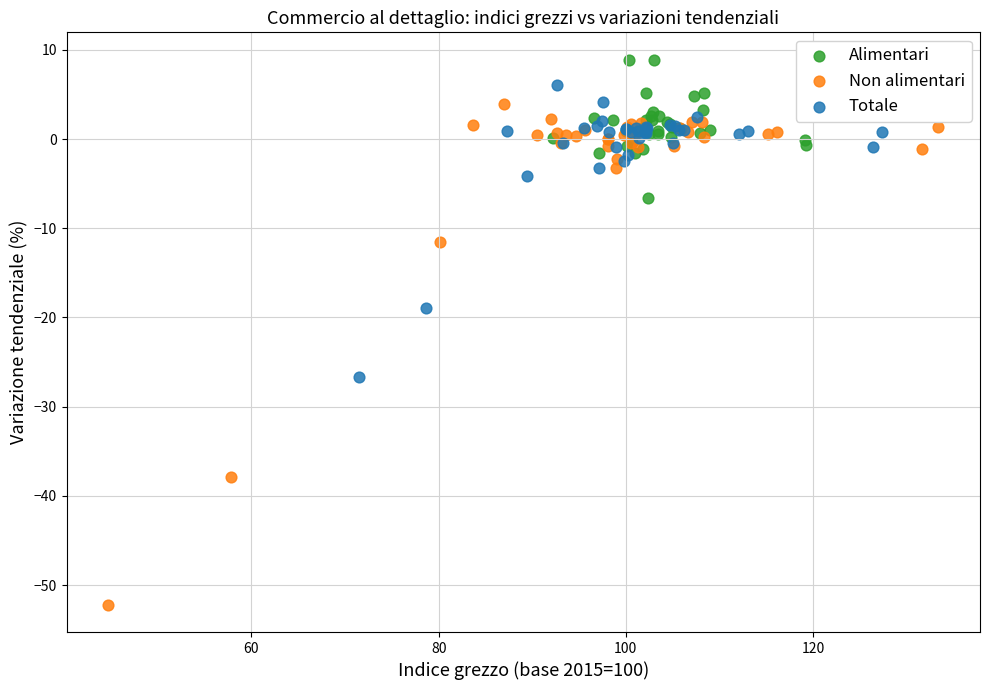

Which series contains the lowest Y value?

Non alimentari